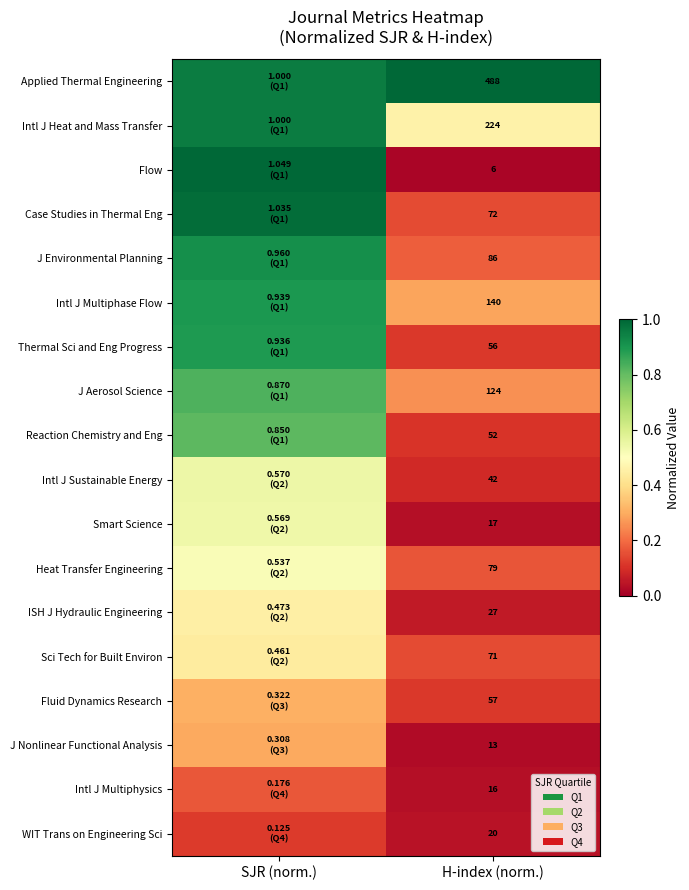

Rank the series at H-index (norm.) from highest to lowest value.

Applied Thermal Engineering, Intl J Heat and Mass Transfer, Intl J Multiphase Flow, J Aerosol Science, J Environmental Planning, Heat Transfer Engineering, Case Studies in Thermal Eng, Sci Tech for Built Environ, Fluid Dynamics Research, Thermal Sci and Eng Progress, Reaction Chemistry and Eng, Intl J Sustainable Energy, ISH J Hydraulic Engineering, WIT Trans on Engineering Sci, Smart Science, Intl J Multiphysics, J Nonlinear Functional Analysis, Flow